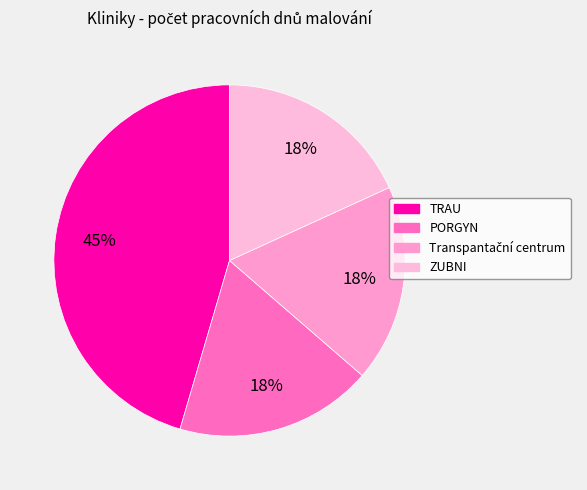

Approximately how many times larger is the value at ZUBNI compared to TRAU?

0.4